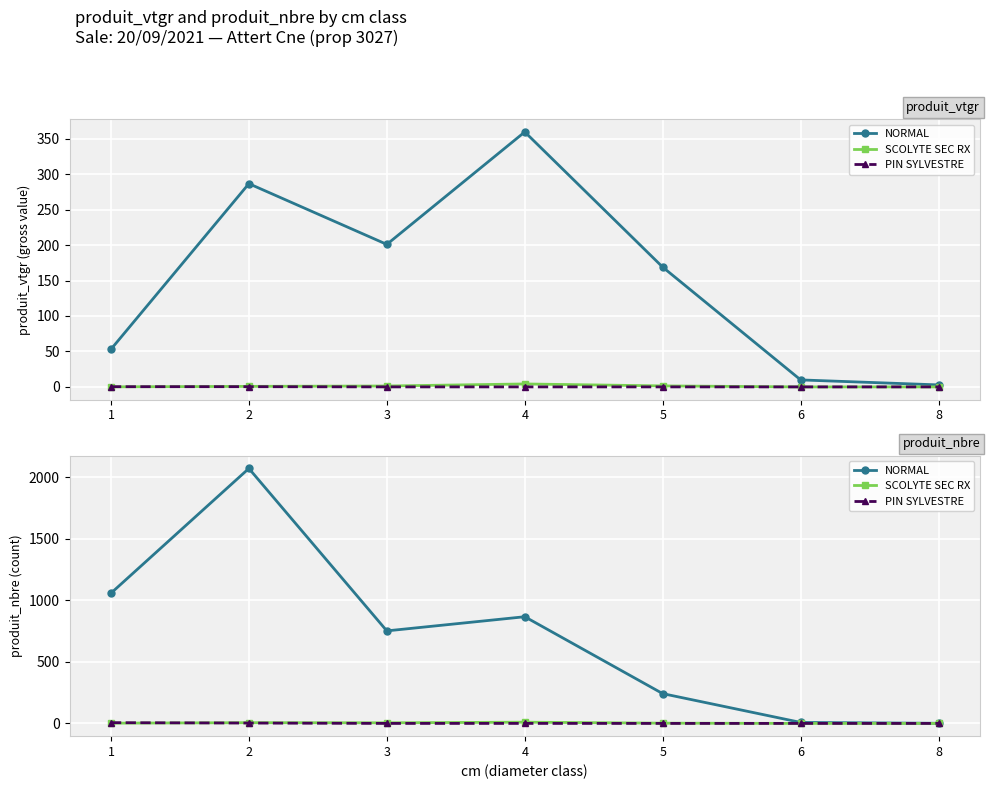

Reading left to right, what are all the values shown in this chart?

NORMAL: 1058	2072	752	867	242	8	1
SCOLYTE SEC RX: 2	6	5	10	2	0	0
PIN SYLVESTRE: 6	3	0	0	0	0	0